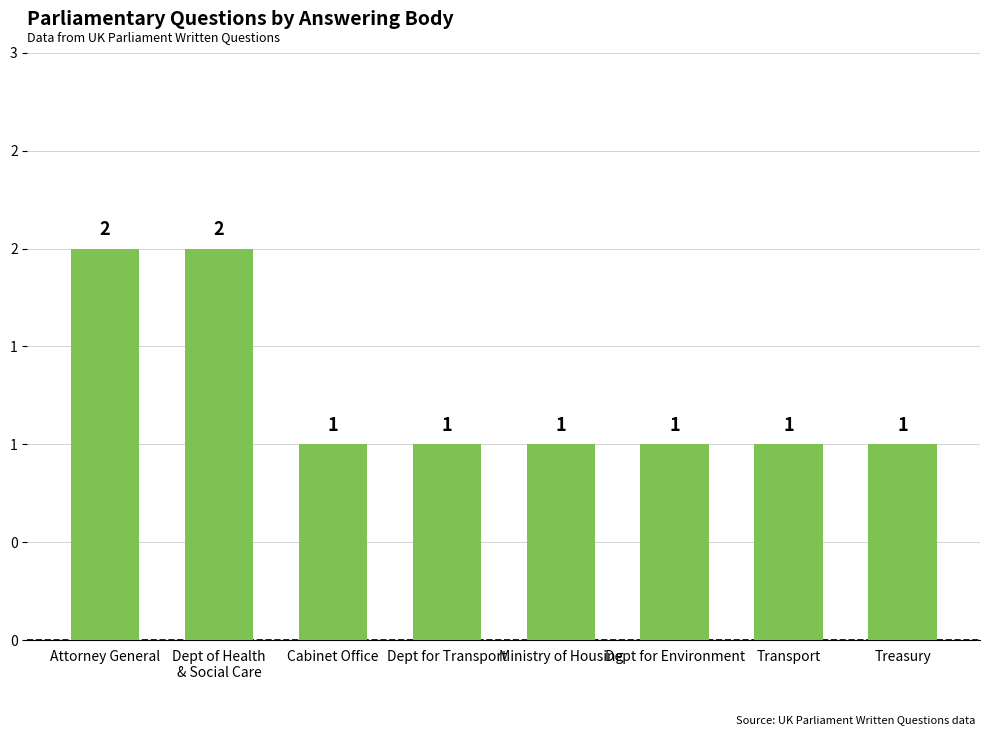

How many bars are there in total?

8